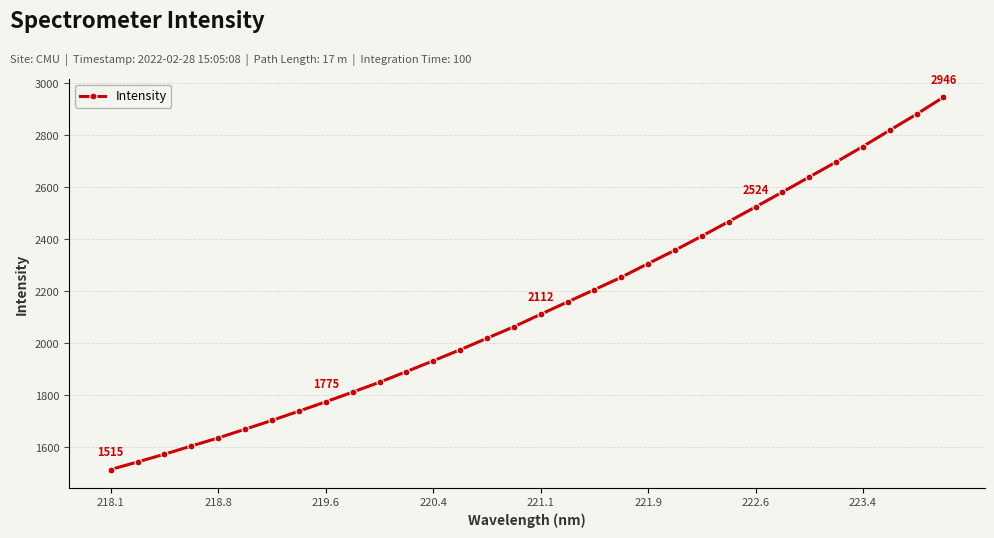

What is the difference between the maximum and second lowest values?

1402.0